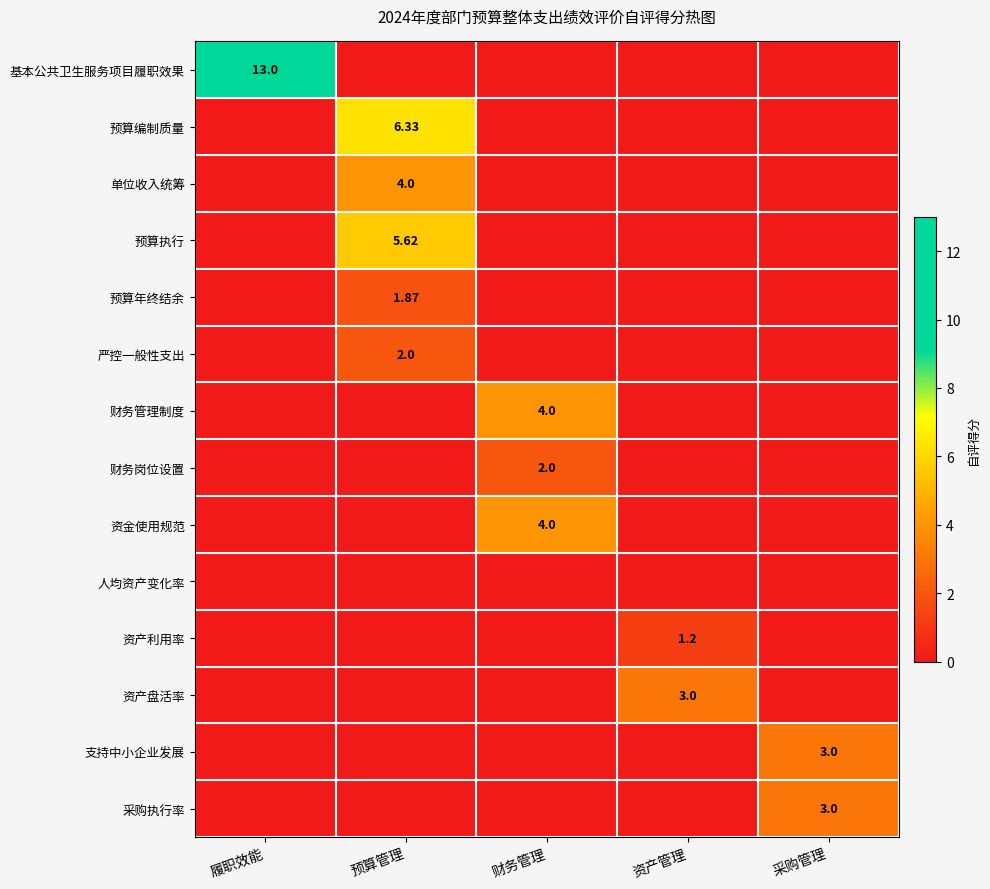

What is the difference between the highest and lowest values at 采购管理?

3.0